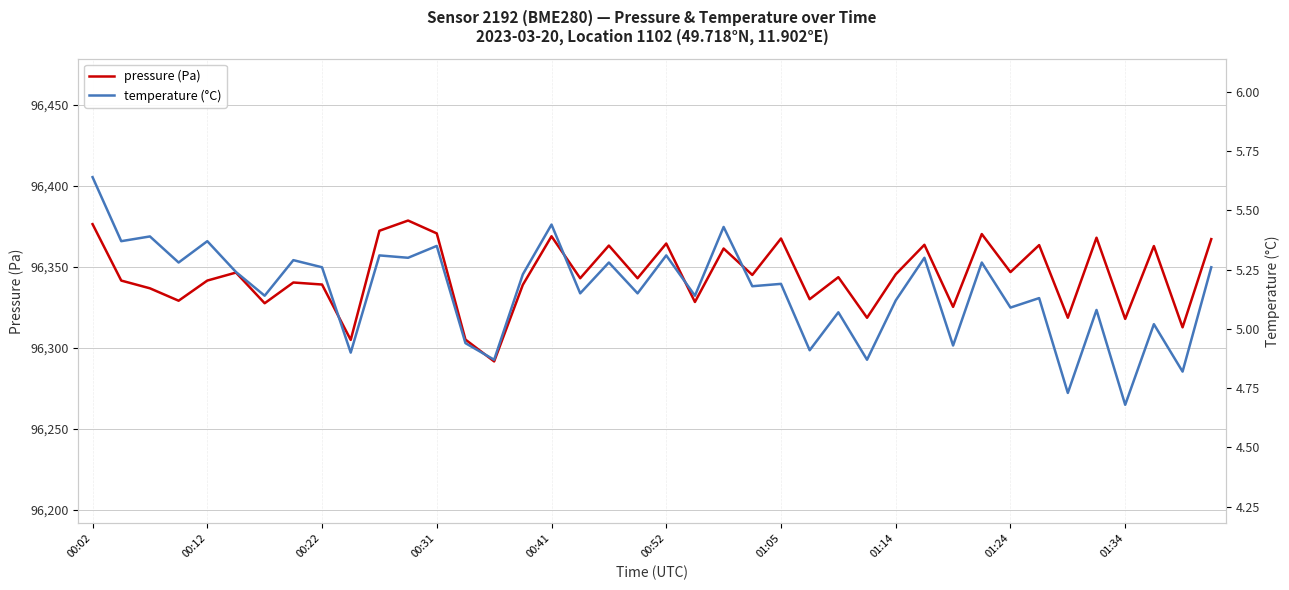

Between 23 and 37, which series saw the biggest shift?

pressure (Pa)